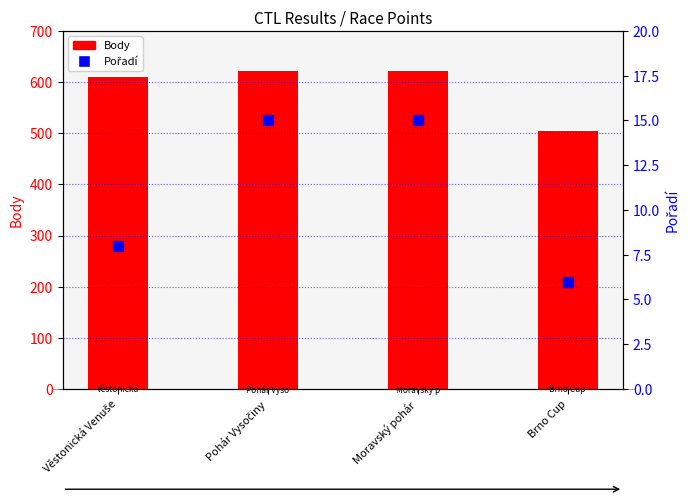

Which series contains the lowest Y value?

Pořadí